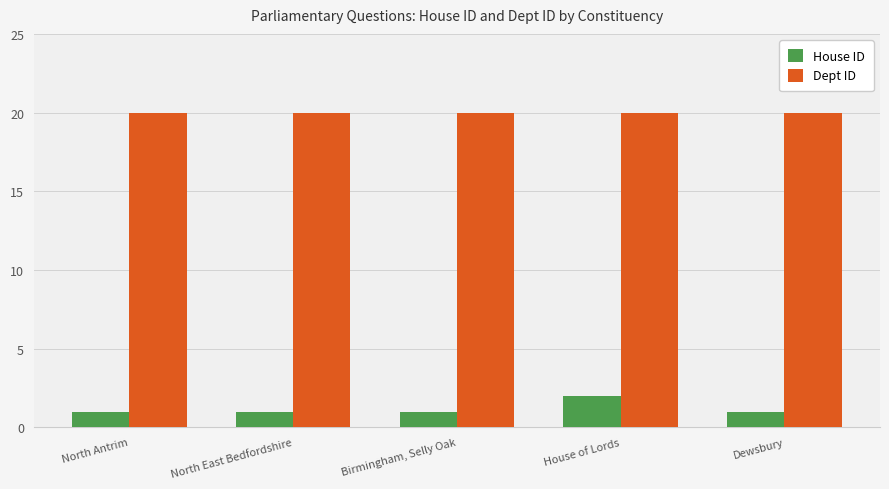

Rank the series by their average value, from highest to lowest.

Dept ID, House ID